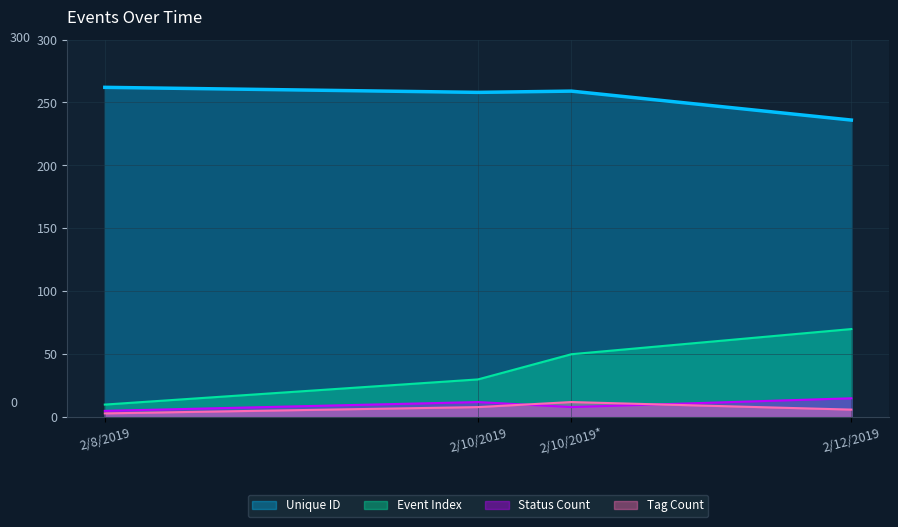

The value of Unique ID at 2/8/2019 is 166. True or false?

False